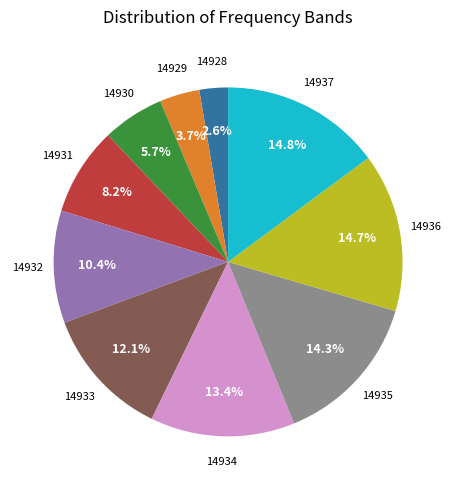

To the nearest percent, what portion does 14936 represent?

15%